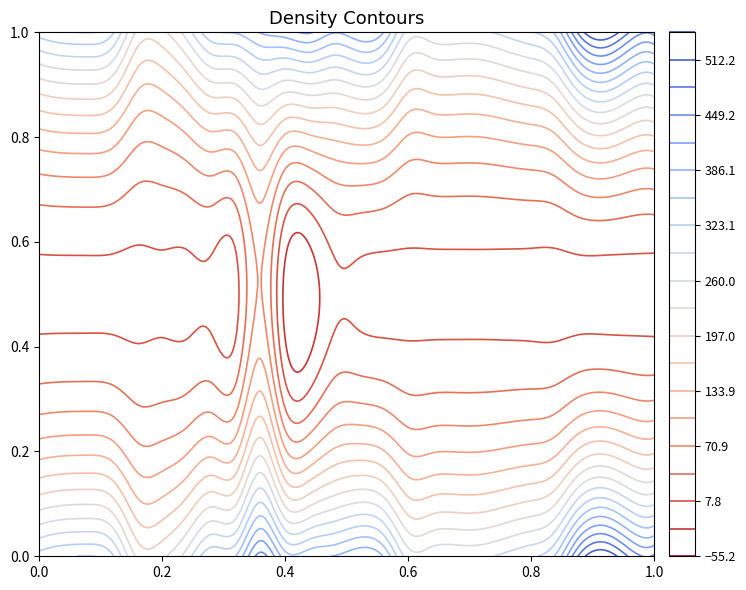

Count the number of categories in the chart.

26